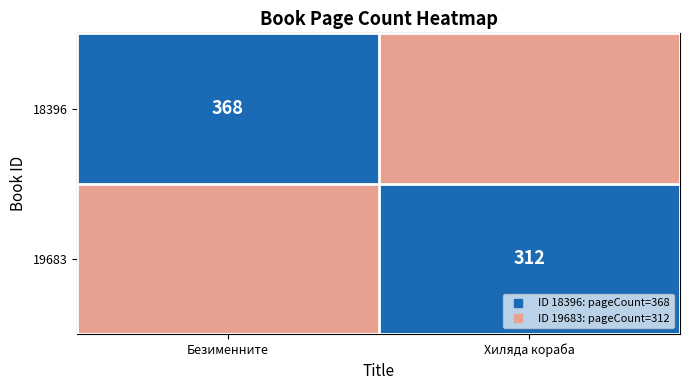

Between Безименните and Хиляда кораба, which is larger?

Безименните